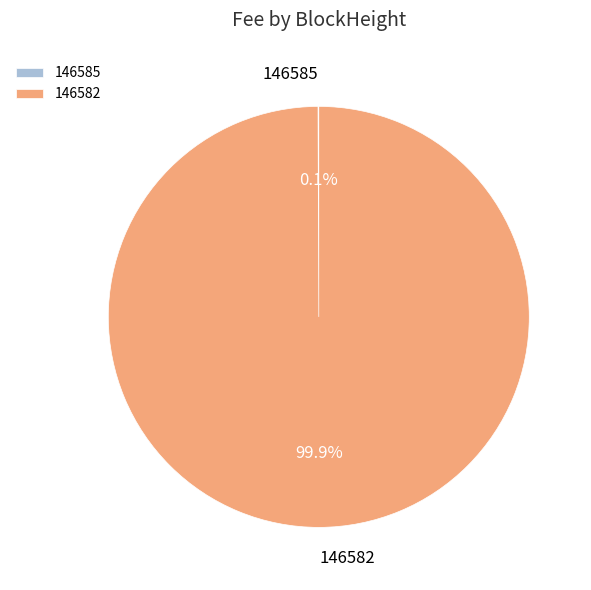

Is there a majority slice in this chart?

Yes